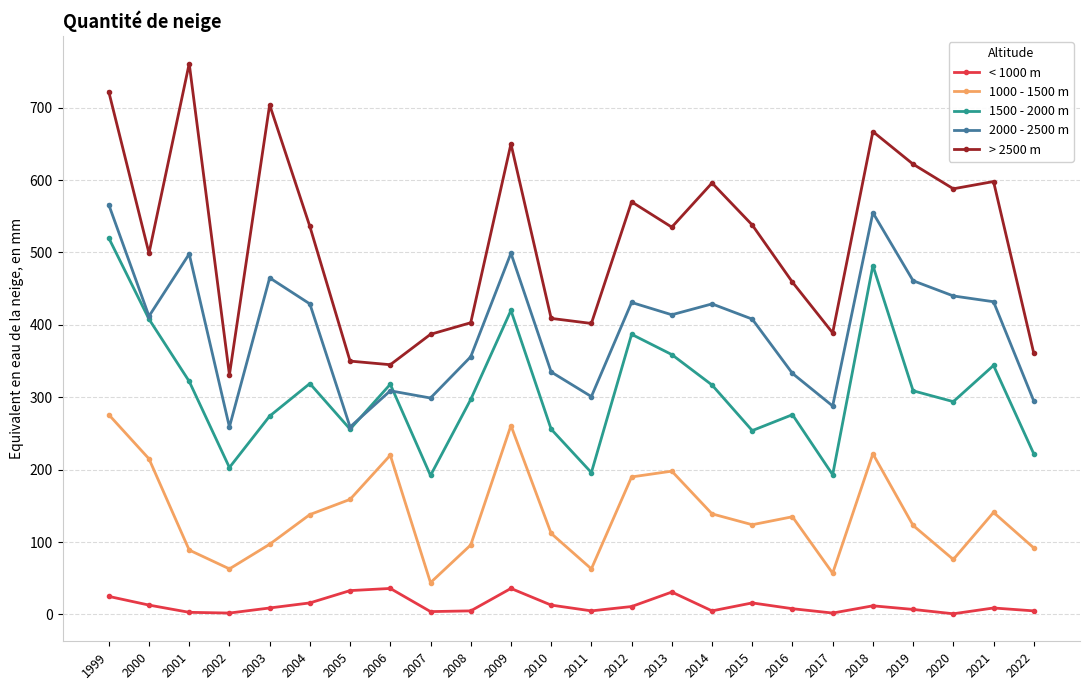

What is the smallest value displayed?

1